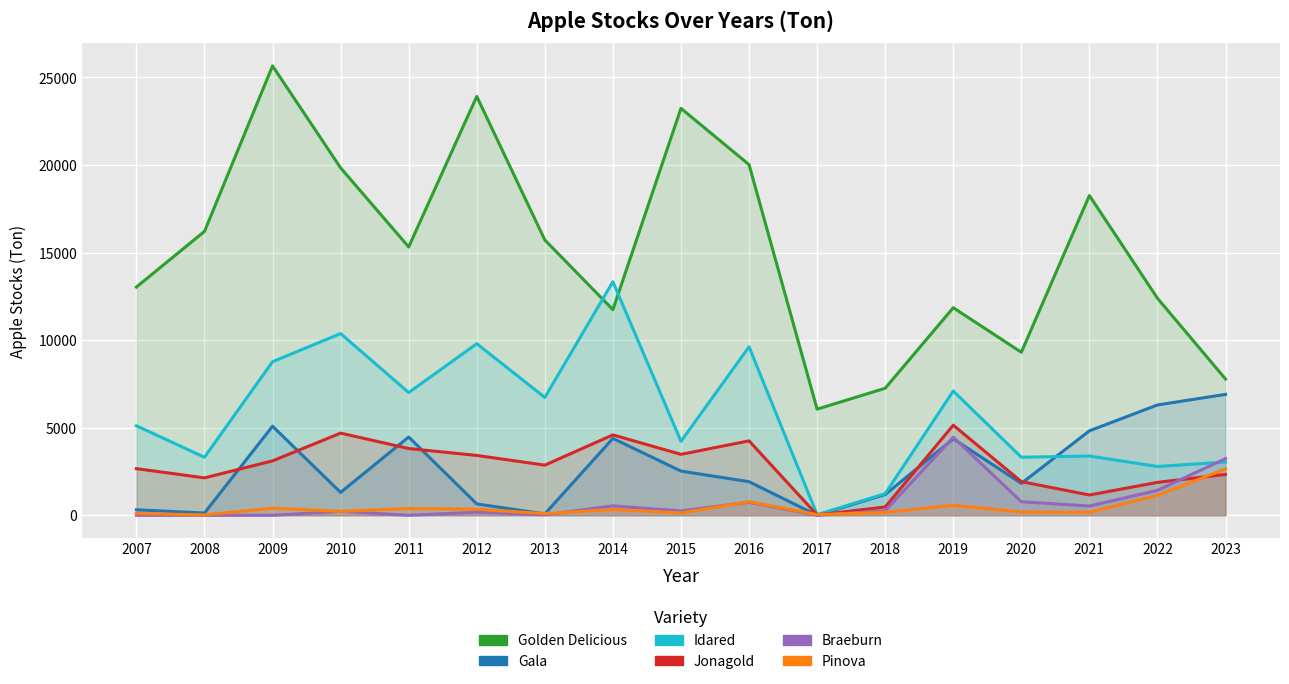

What is the average value of the Golden Delicious series?

15153.3